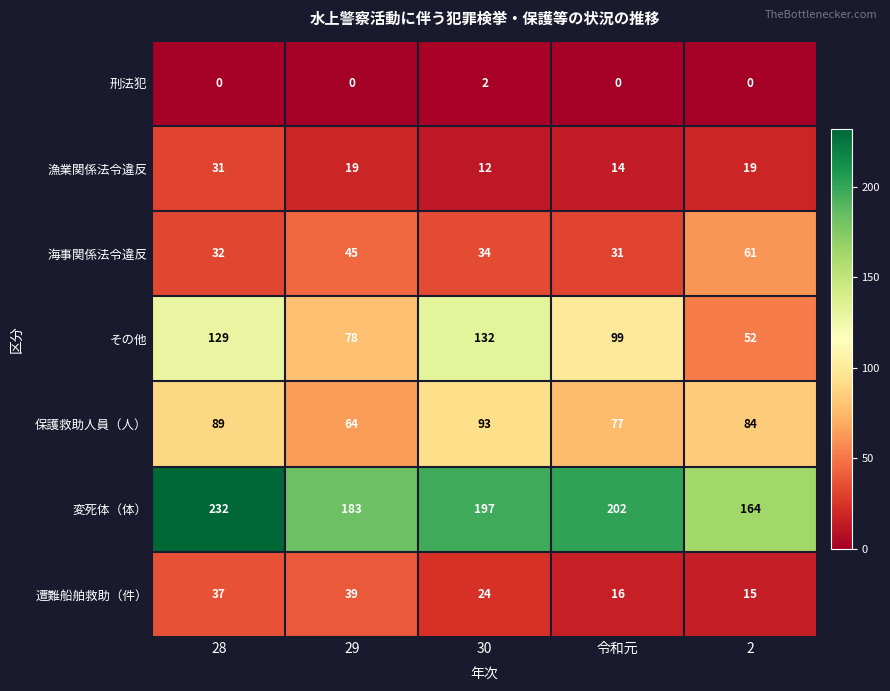

Rank the series at 30 from highest to lowest value.

変死体（体）, その他, 保護救助人員（人）, 海事関係法令違反, 遭難船舶救助（件）, 漁業関係法令違反, 刑法犯